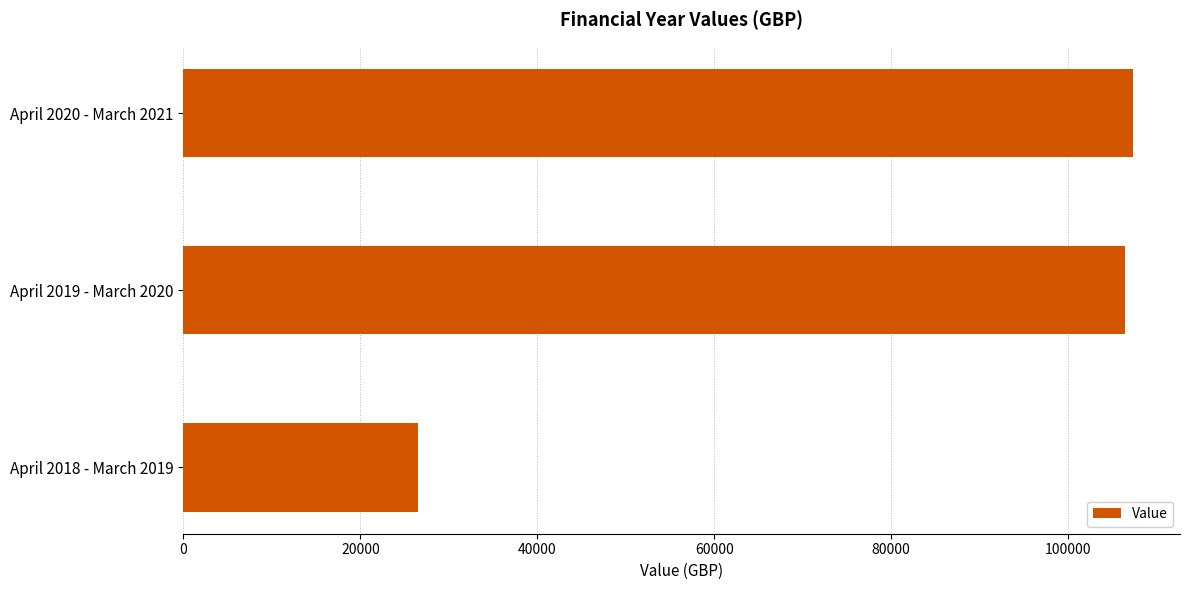

What is the average value?

80081.3